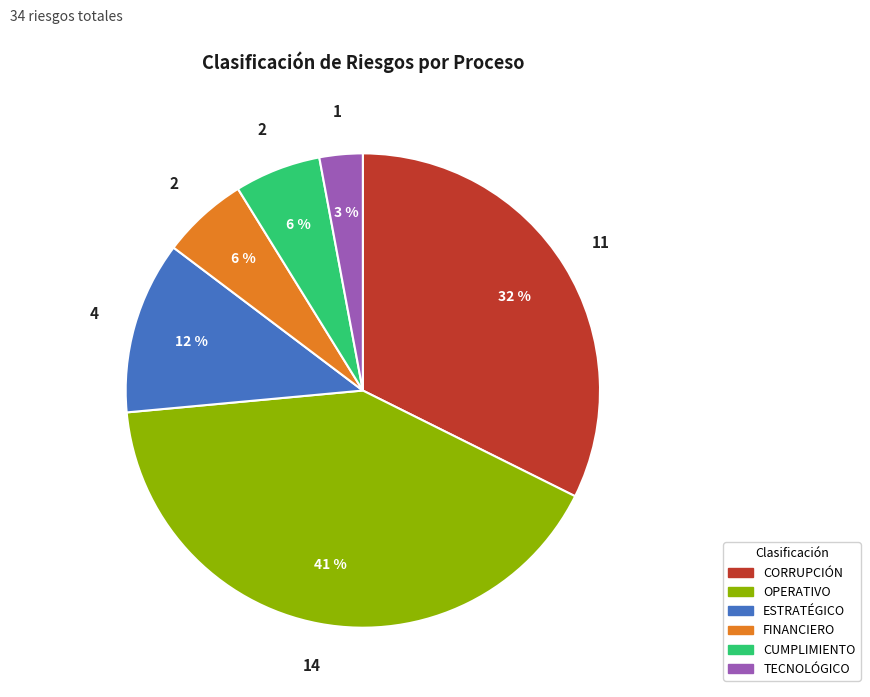

Do ESTRATÉGICO and CUMPLIMIENTO together represent more than half of the pie?

No